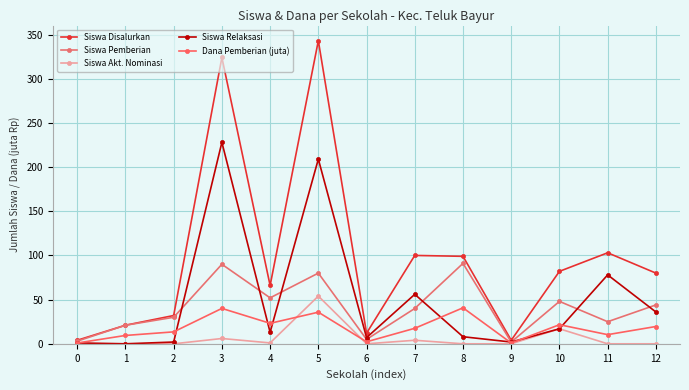

Is it true that Siswa Relaksasi equals 97.0 at 7?

False